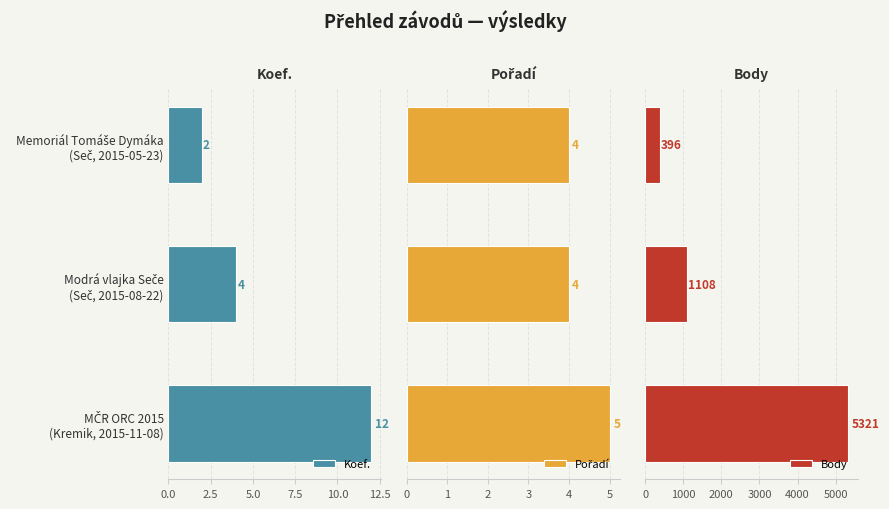

Count the Koef. values in the range 2 to 12.

3